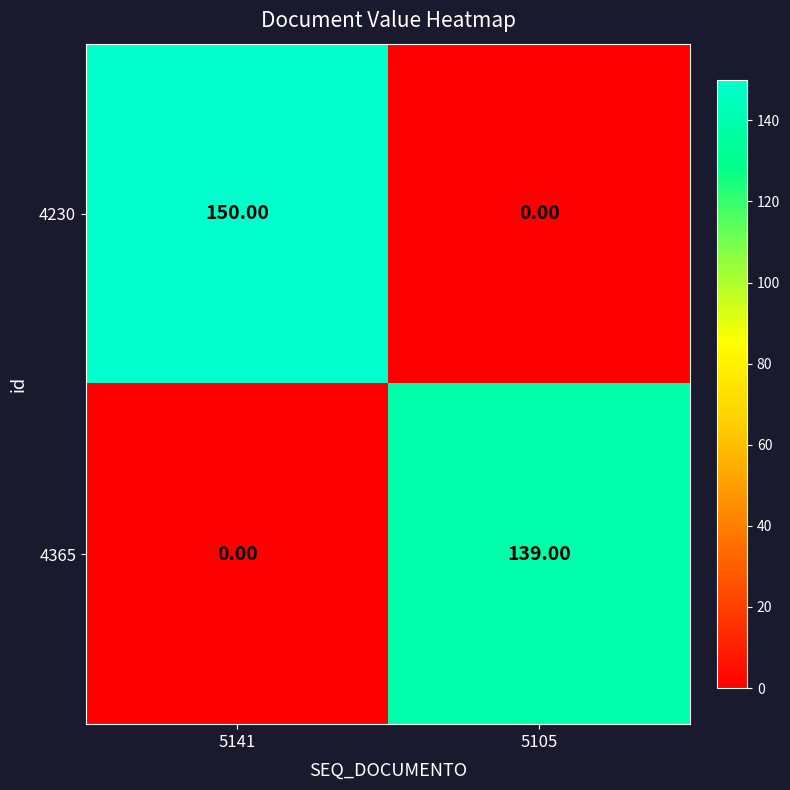

How many distinct data groups are displayed?

2